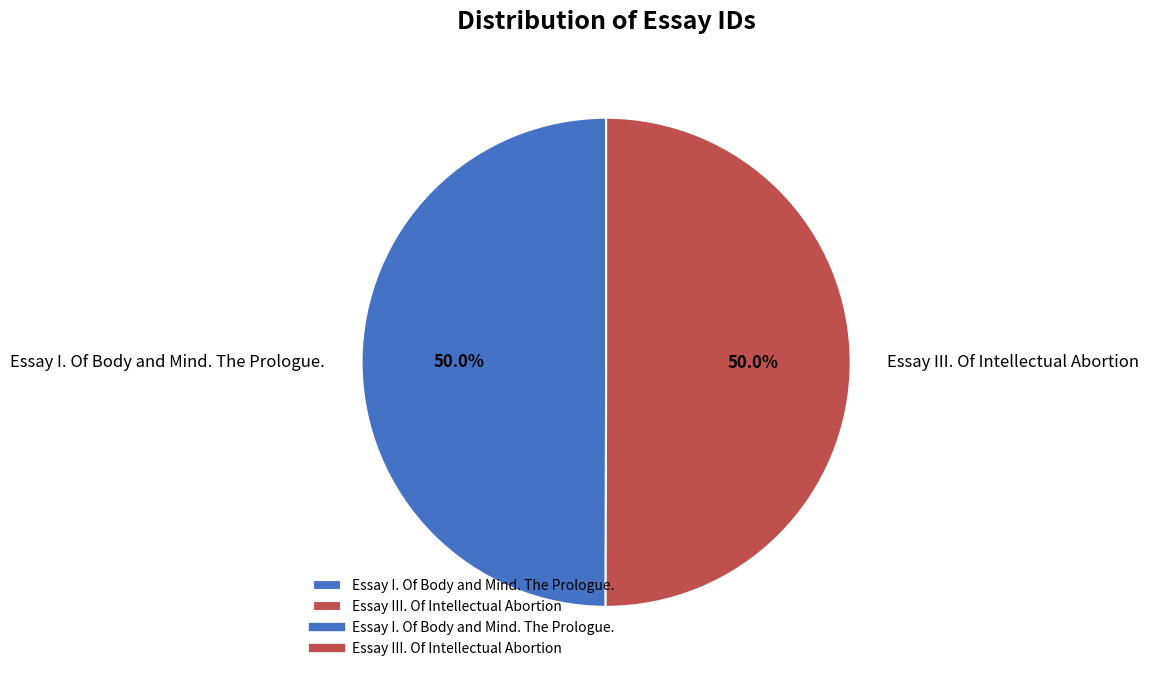

To the nearest percent, what percentage of the pie is Essay I. Of Body and Mind. The Prologue.?

50%